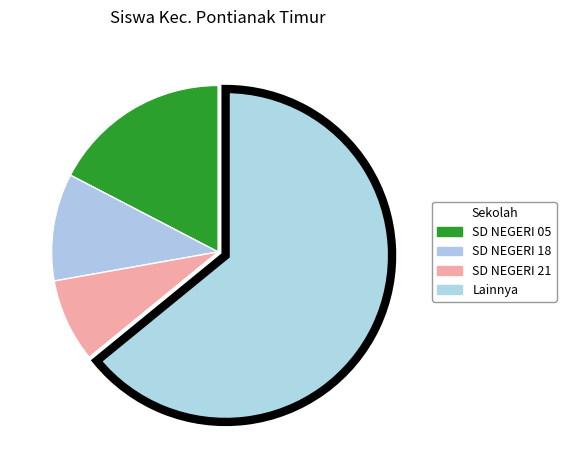

Count the number of slices in the pie.

4